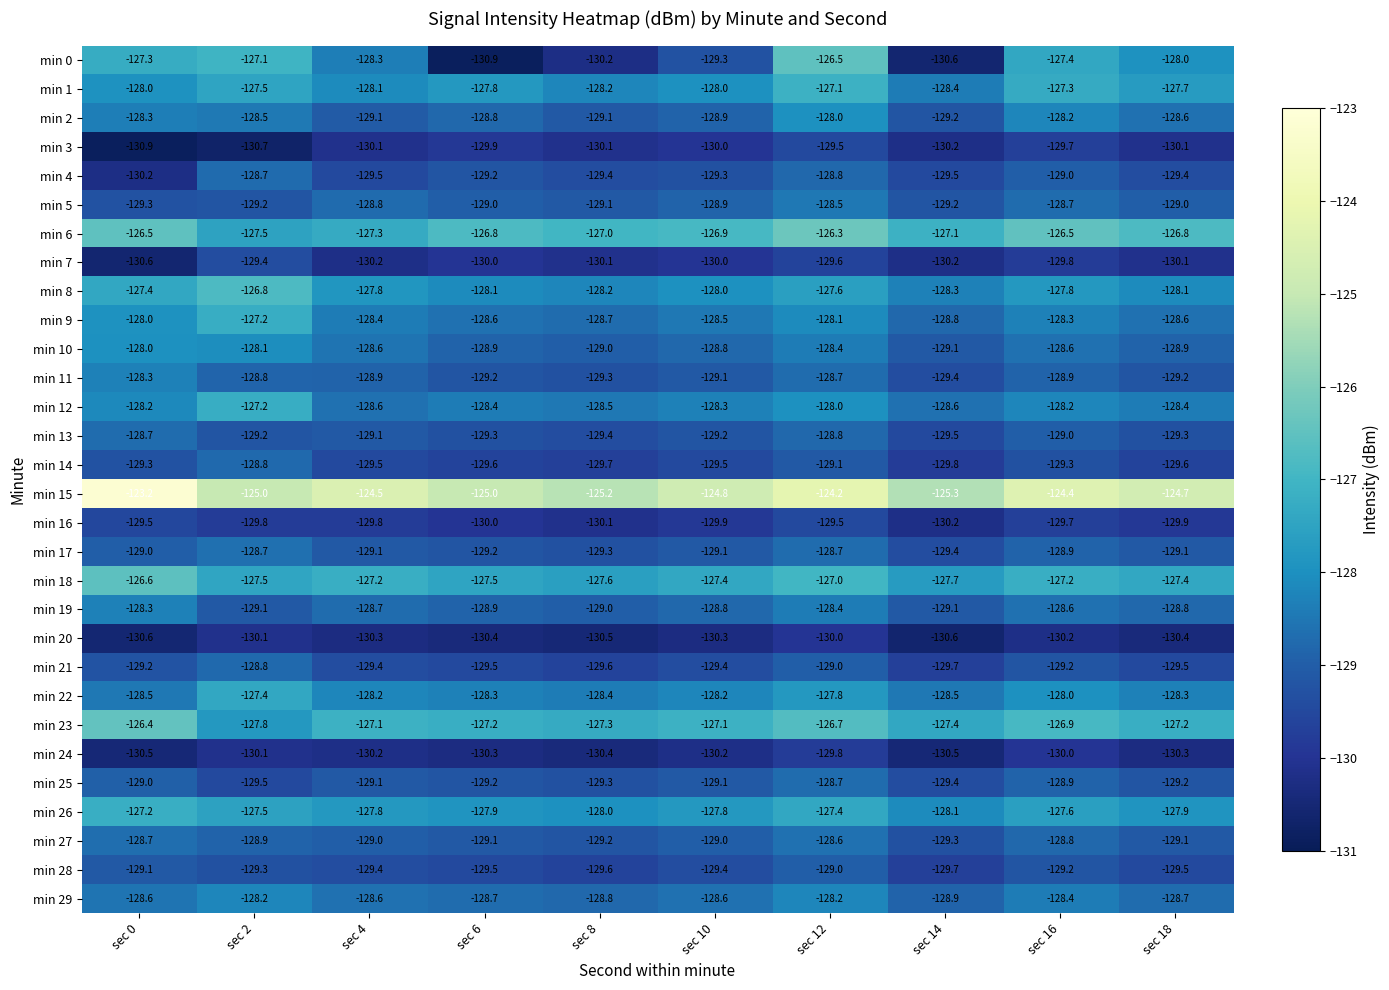

The min 14 series shows -129.7 at sec 8. True or false?

True